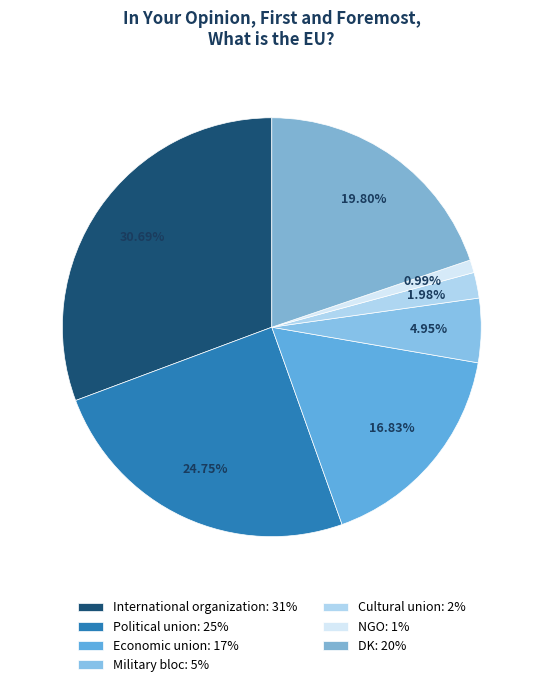

To the nearest percent, what is the difference between the largest and smallest slice percentages?

30%